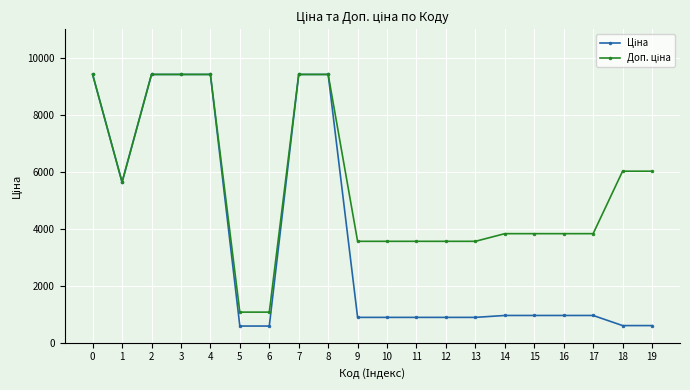

What is the minimum value shown in the chart?

586.0